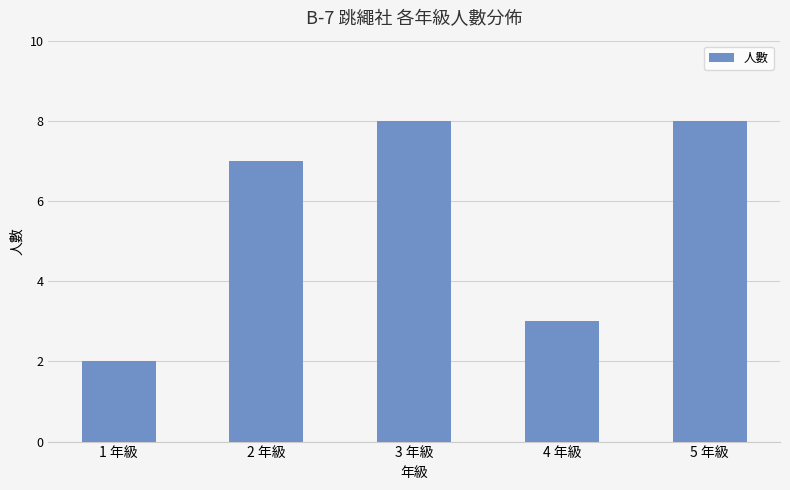

What is the difference between the second highest and second lowest values?

5